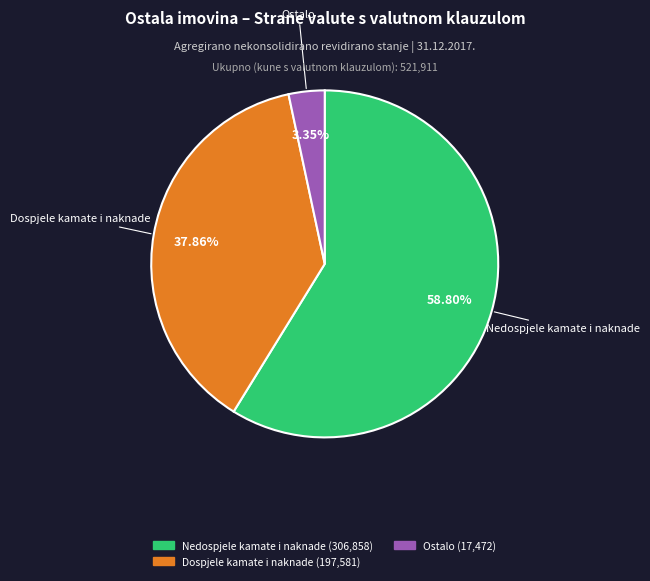

Is there a majority slice in this chart?

Yes